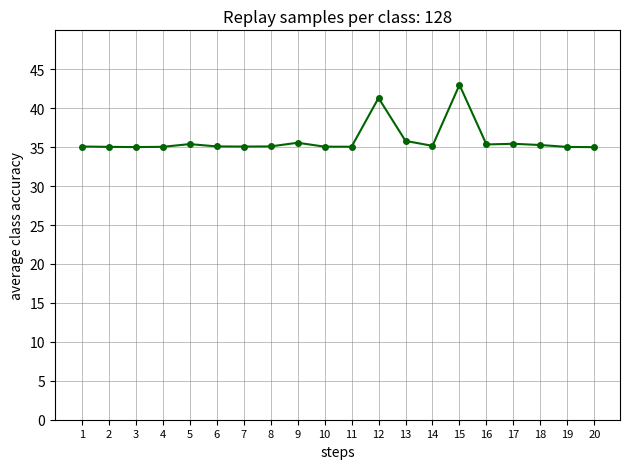

How many categories are shown in the chart?

20